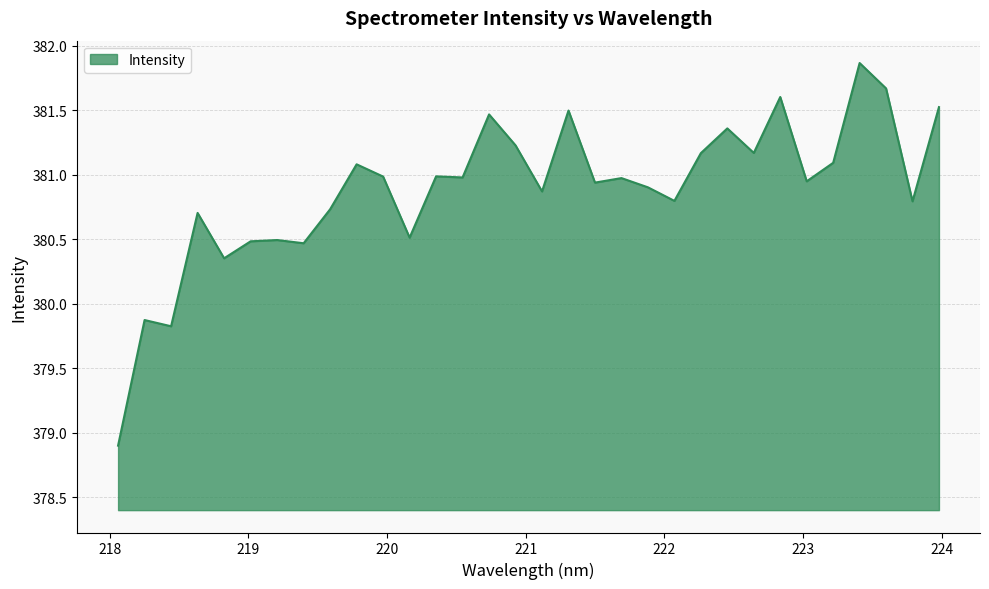

What is the greatest value displayed?

381.9